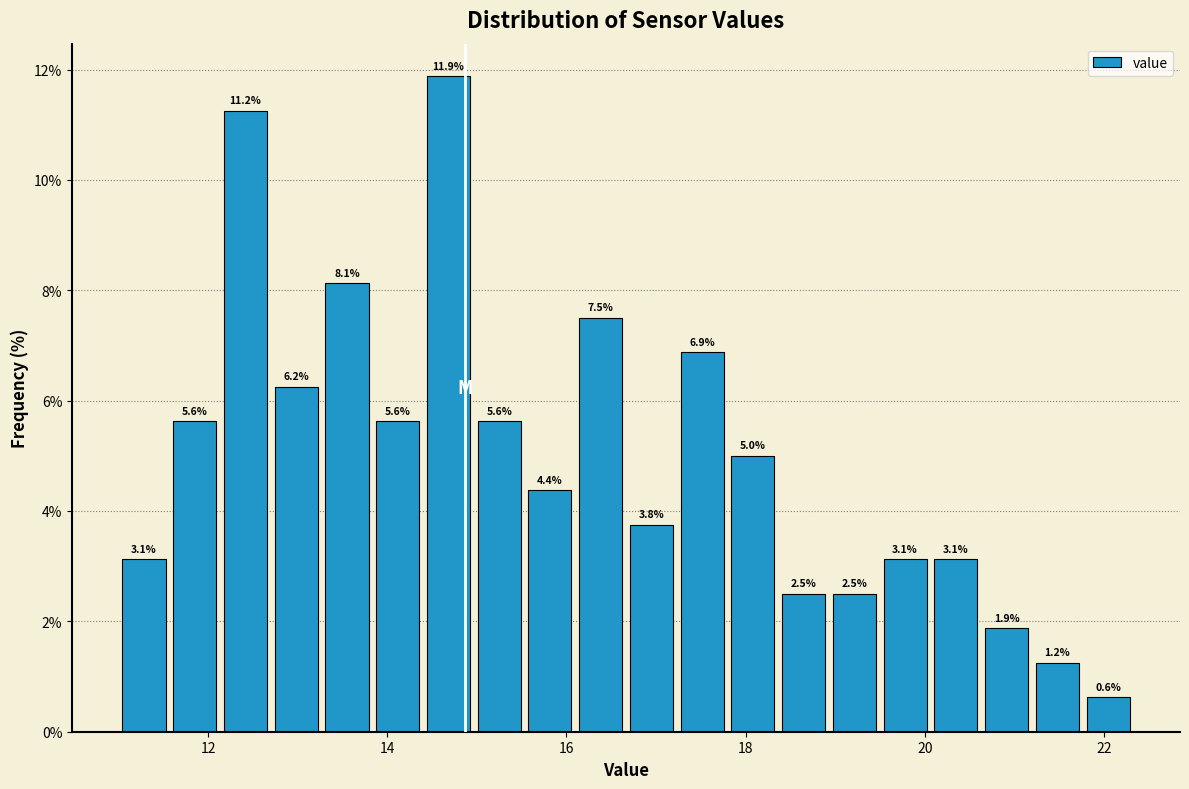

Read against the x-axis, roughly where is the centre of the tallest bar?

14.6